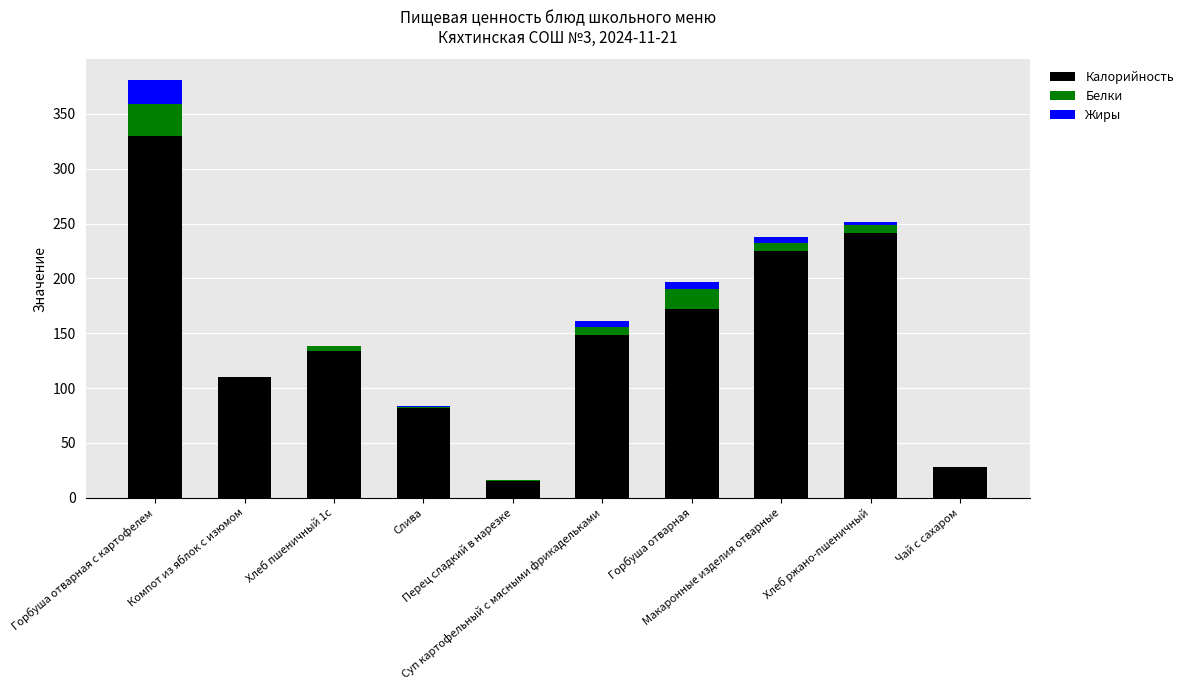

What is the highest value of the Калорийность series?

329.8